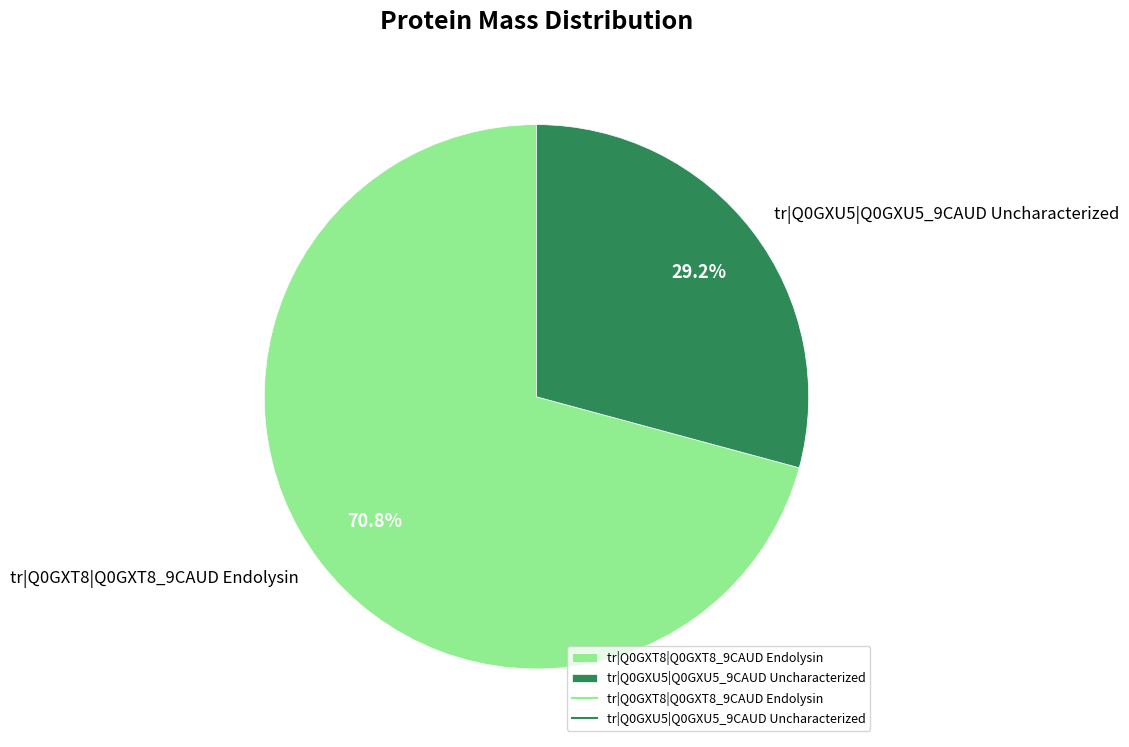

Between tr|Q0GXU5|Q0GXU5_9CAUD Uncharacterized and tr|Q0GXT8|Q0GXT8_9CAUD Endolysin, which is larger?

tr|Q0GXT8|Q0GXT8_9CAUD Endolysin